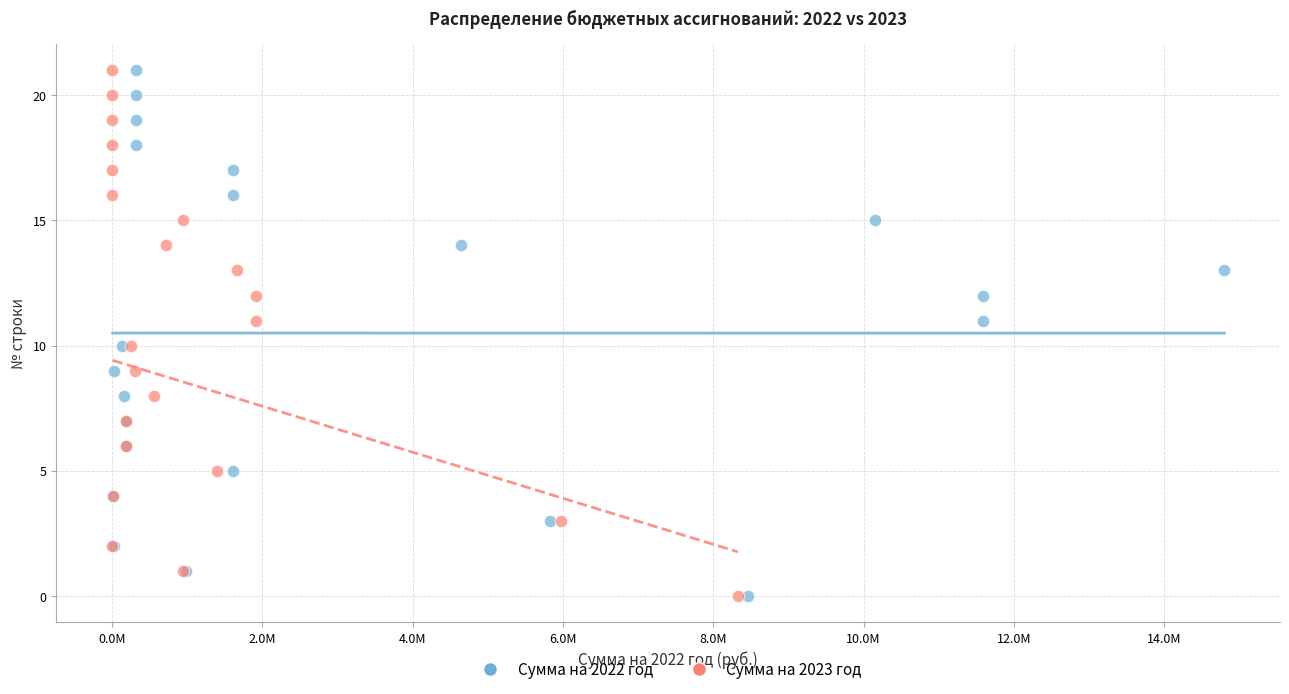

What are all the series names shown in the legend?

Сумма на 2022 год, Сумма на 2023 год